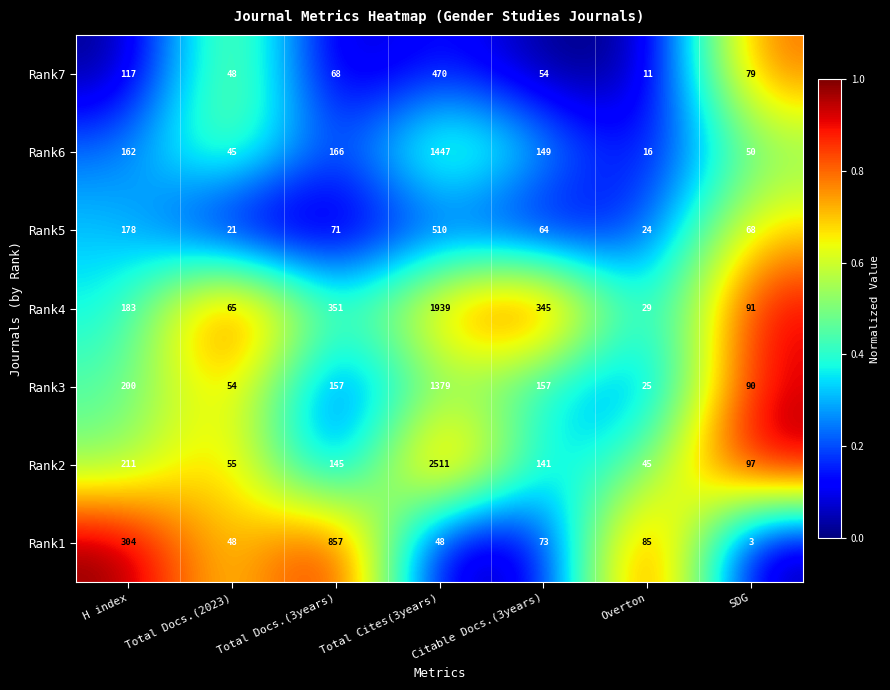

True or false: Rank3 has a value of 157 at Total Docs.(3years).

True